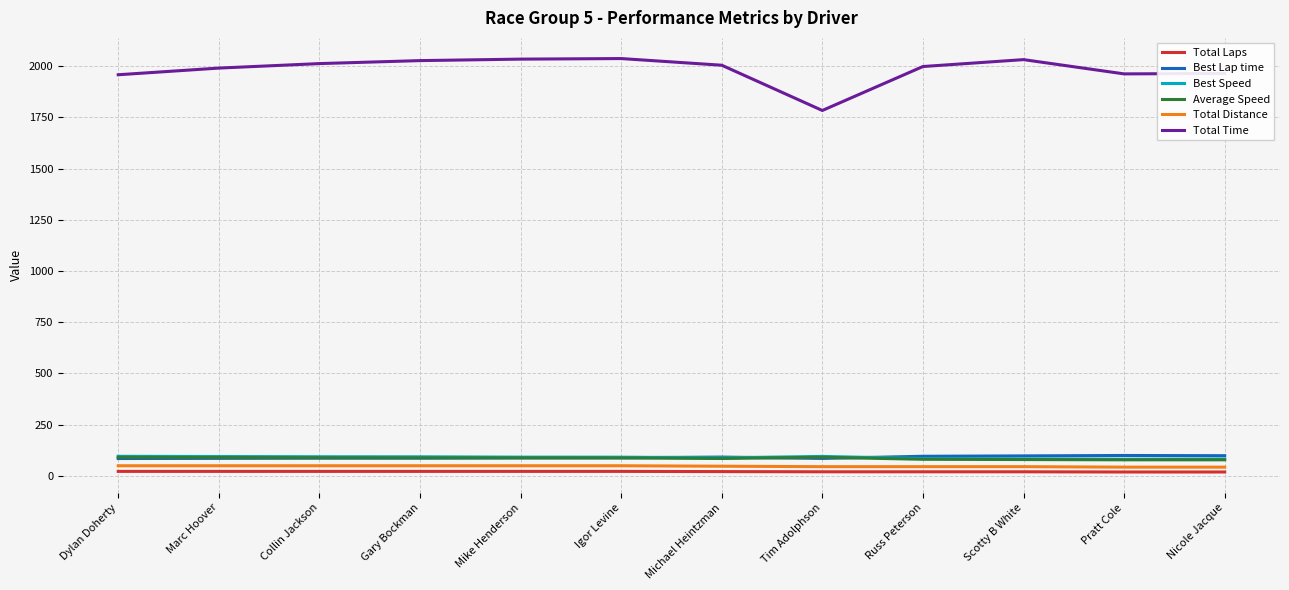

Is the value of Total Time at Tim Adolphson greater than the value of Best Speed at Dylan Doherty?

Yes